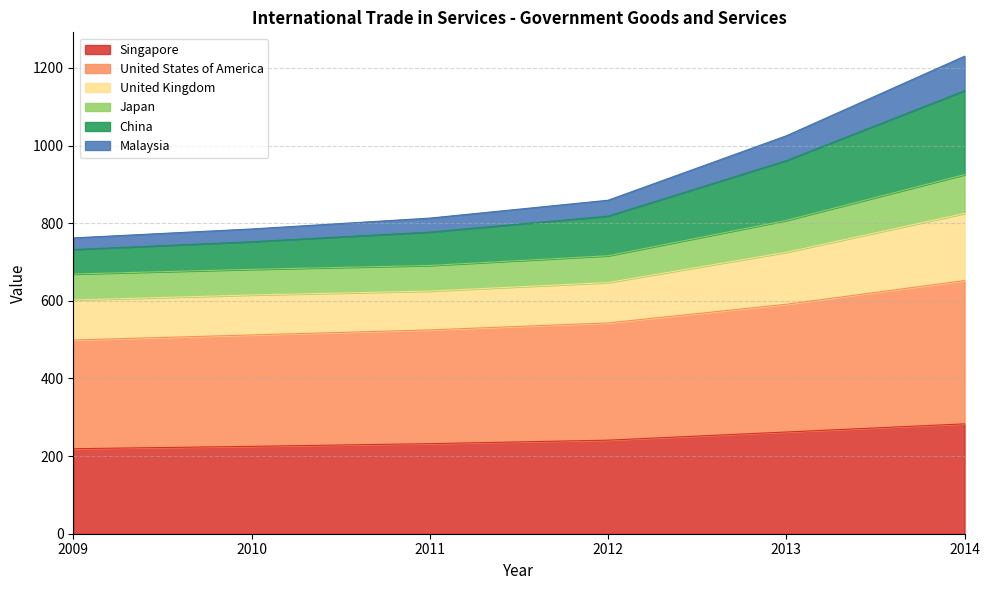

What are all the series names shown in the legend?

Singapore, United States of America, United Kingdom, Japan, China, Malaysia